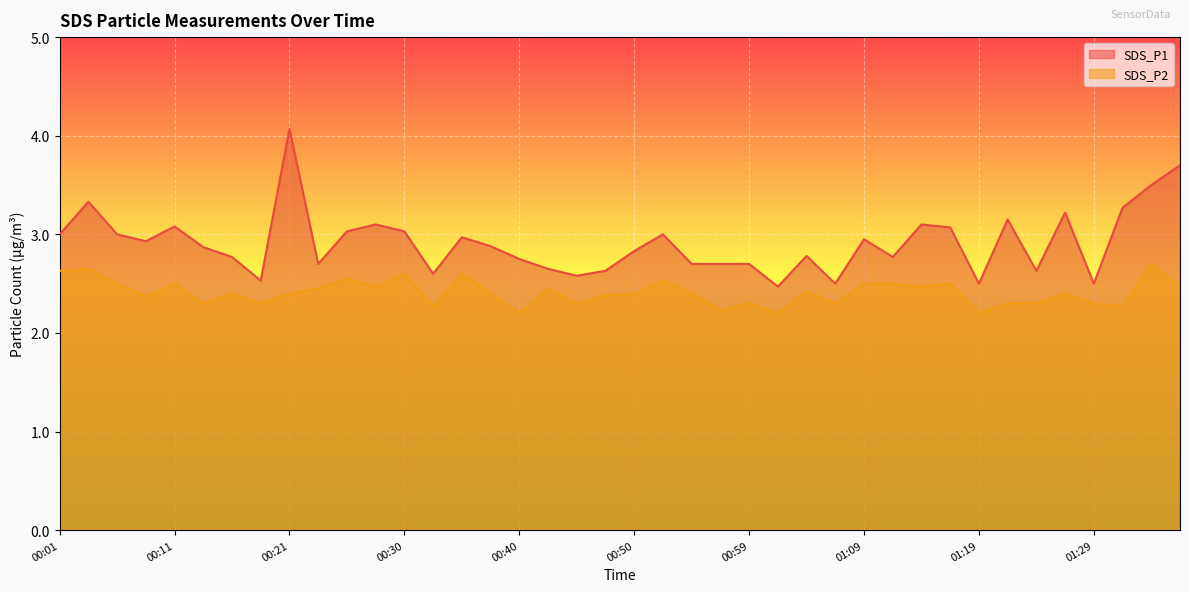

What is the difference between the highest and lowest values at 00:45?

0.3